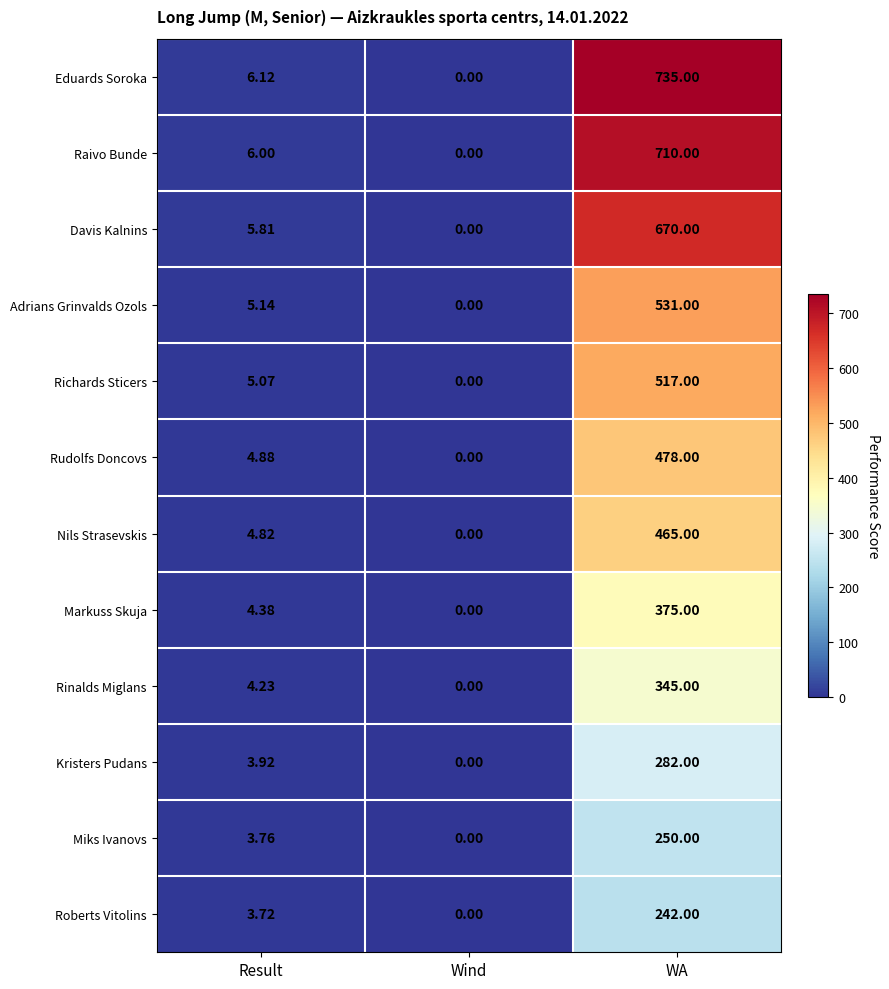

At which label does Adrians Grinvalds Ozols first exceed 5?

Result